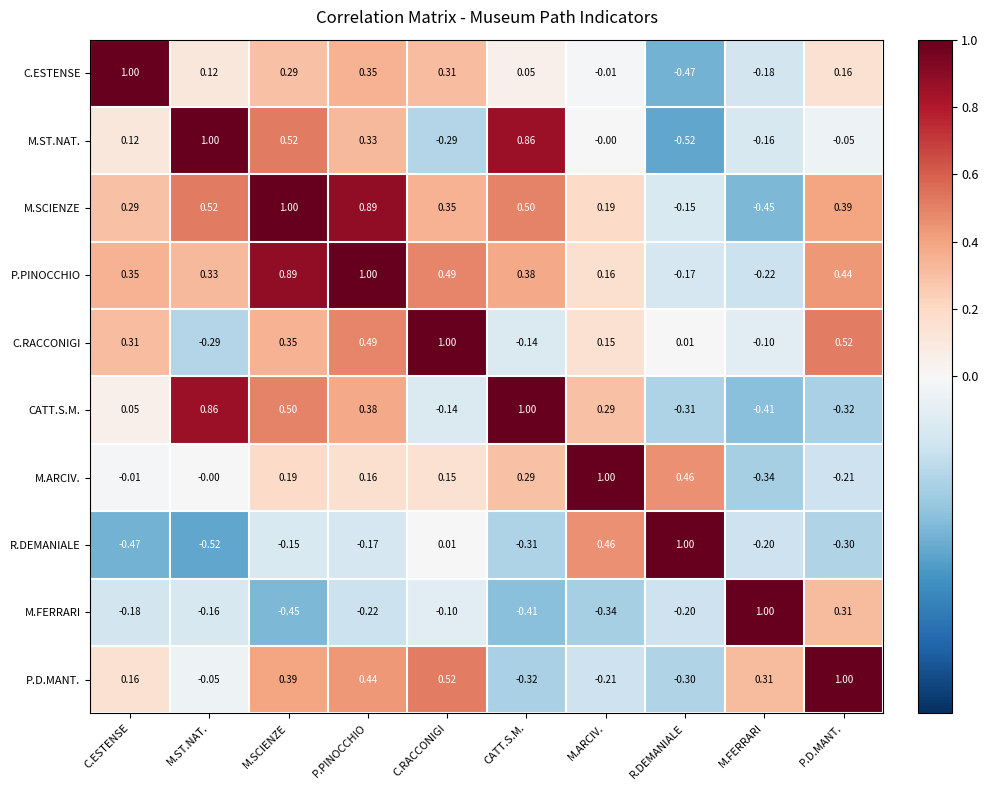

Where is P.PINOCCHIO nearest to the value 0?

M.ARCIV.